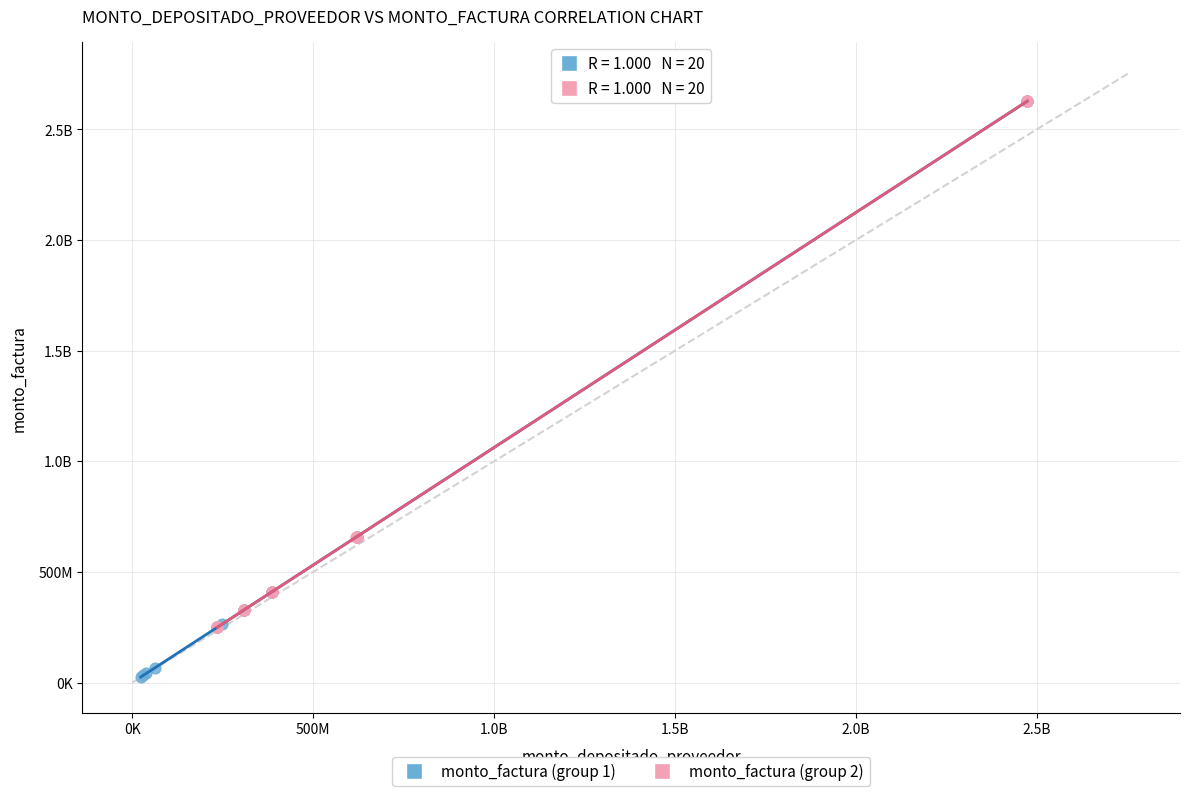

What are all the series names shown in the legend?

monto_factura (group 1), monto_factura (group 2)